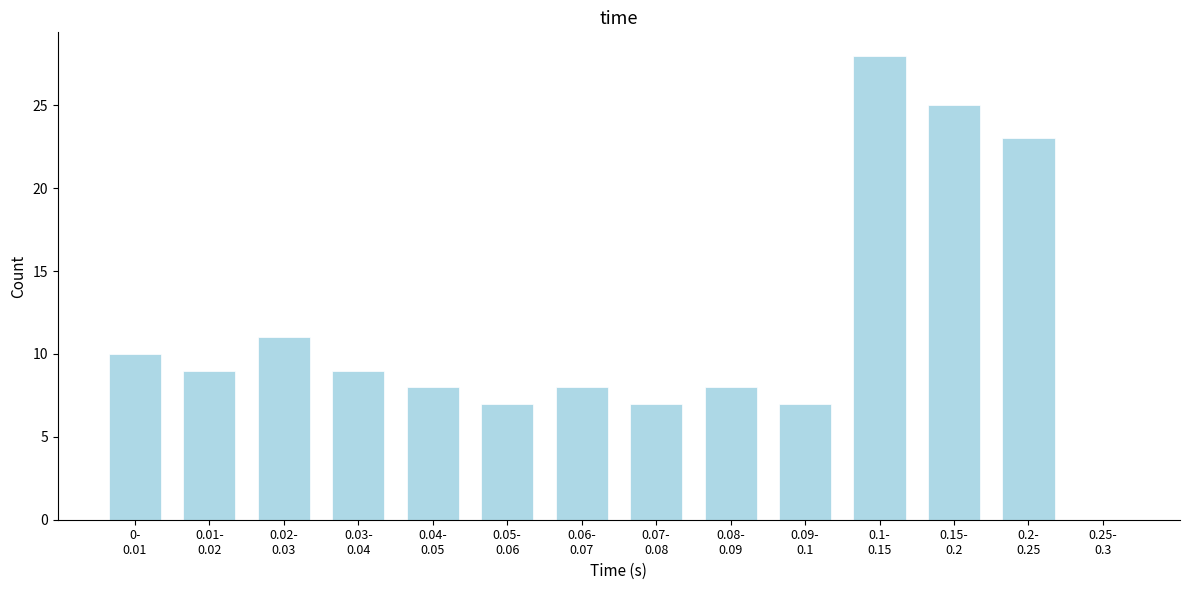

What is the sum of all values?

160